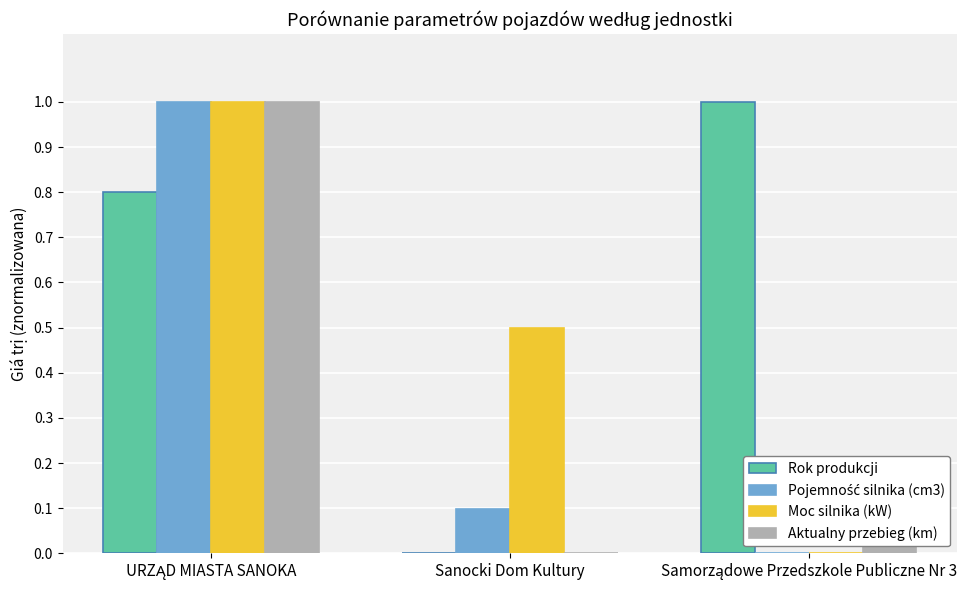

What is the greatest value displayed?

1.0